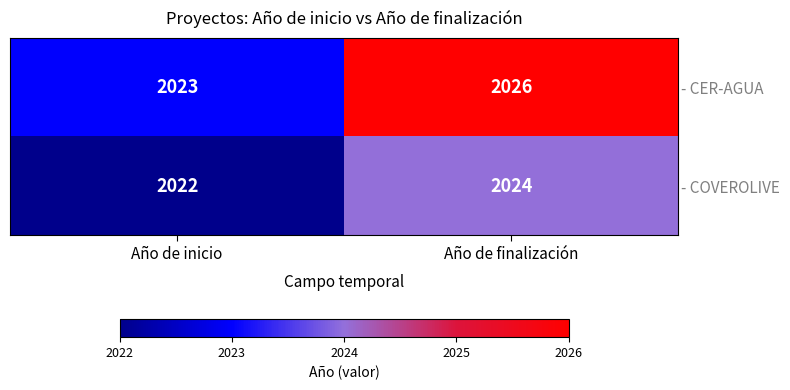

Which series has the widest spread of values?

- CER-AGUA